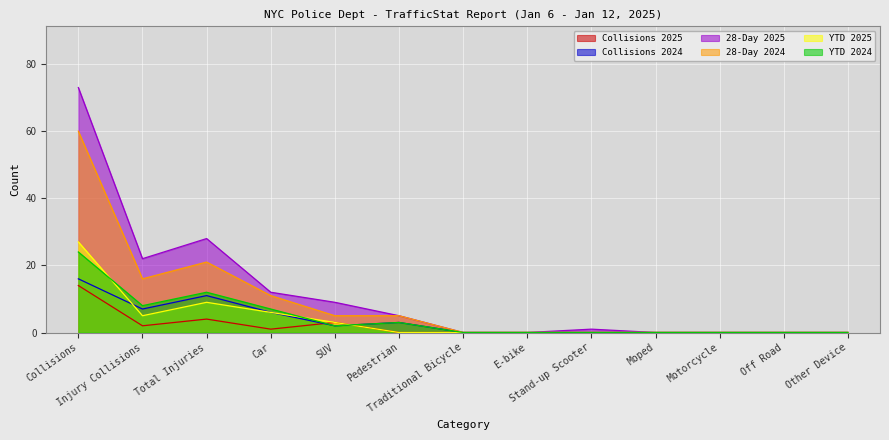

Reading right to left, transcribe all the data shown in this chart.

Collisions 2025: Other Device=0	Off Road=0	Motorcycle=0	Moped=0	Stand-up Scooter=0	E-bike=0	Traditional Bicycle=0	Pedestrian=0	SUV=3	Car=1	Total Injuries=4	Injury Collisions=2	Collisions=14
Collisions 2024: Other Device=0	Off Road=0	Motorcycle=0	Moped=0	Stand-up Scooter=0	E-bike=0	Traditional Bicycle=0	Pedestrian=3	SUV=2	Car=6	Total Injuries=11	Injury Collisions=7	Collisions=16
28-Day 2025: Other Device=0	Off Road=0	Motorcycle=0	Moped=0	Stand-up Scooter=1	E-bike=0	Traditional Bicycle=0	Pedestrian=5	SUV=9	Car=12	Total Injuries=28	Injury Collisions=22	Collisions=73
28-Day 2024: Other Device=0	Off Road=0	Motorcycle=0	Moped=0	Stand-up Scooter=0	E-bike=0	Traditional Bicycle=0	Pedestrian=5	SUV=5	Car=11	Total Injuries=21	Injury Collisions=16	Collisions=60
YTD 2025: Other Device=0	Off Road=0	Motorcycle=0	Moped=0	Stand-up Scooter=0	E-bike=0	Traditional Bicycle=0	Pedestrian=0	SUV=3	Car=6	Total Injuries=9	Injury Collisions=5	Collisions=27
YTD 2024: Other Device=0	Off Road=0	Motorcycle=0	Moped=0	Stand-up Scooter=0	E-bike=0	Traditional Bicycle=0	Pedestrian=3	SUV=2	Car=7	Total Injuries=12	Injury Collisions=8	Collisions=24